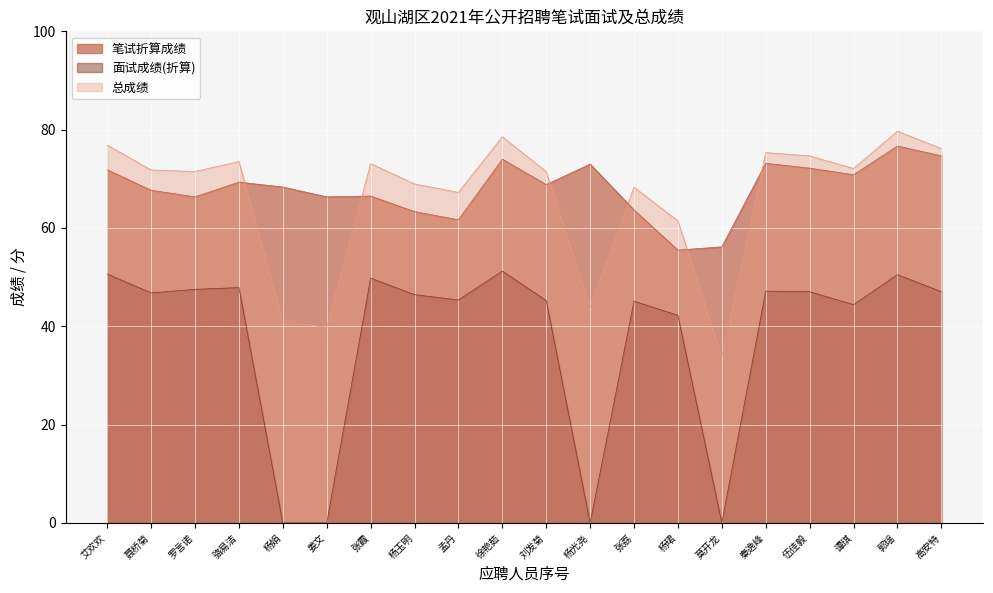

Reading left to right, list all the values displayed in this chart.

笔试折算成绩: 71.8	67.7	66.3	69.3	68.3	66.3	66.5	63.3	61.7	74.0	68.8	73.0	63.7	55.5	56.2	73.2	72.2	70.8	76.7	74.7
面试成绩: 50.6	46.8	47.5	47.9	0.0	0.0	49.8	46.4	45.4	51.2	45.2	0.0	45.1	42.2	0.0	47.2	47.0	44.4	50.5	47.0
总成绩: 76.9	71.8	71.5	73.5	41.0	39.8	73.1	69.0	67.2	78.6	71.5	43.8	68.3	61.5	33.7	75.3	74.7	72.1	79.7	76.2